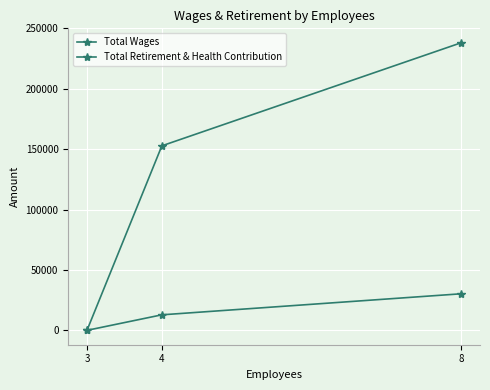

Between 8 and 3, which is larger?

8